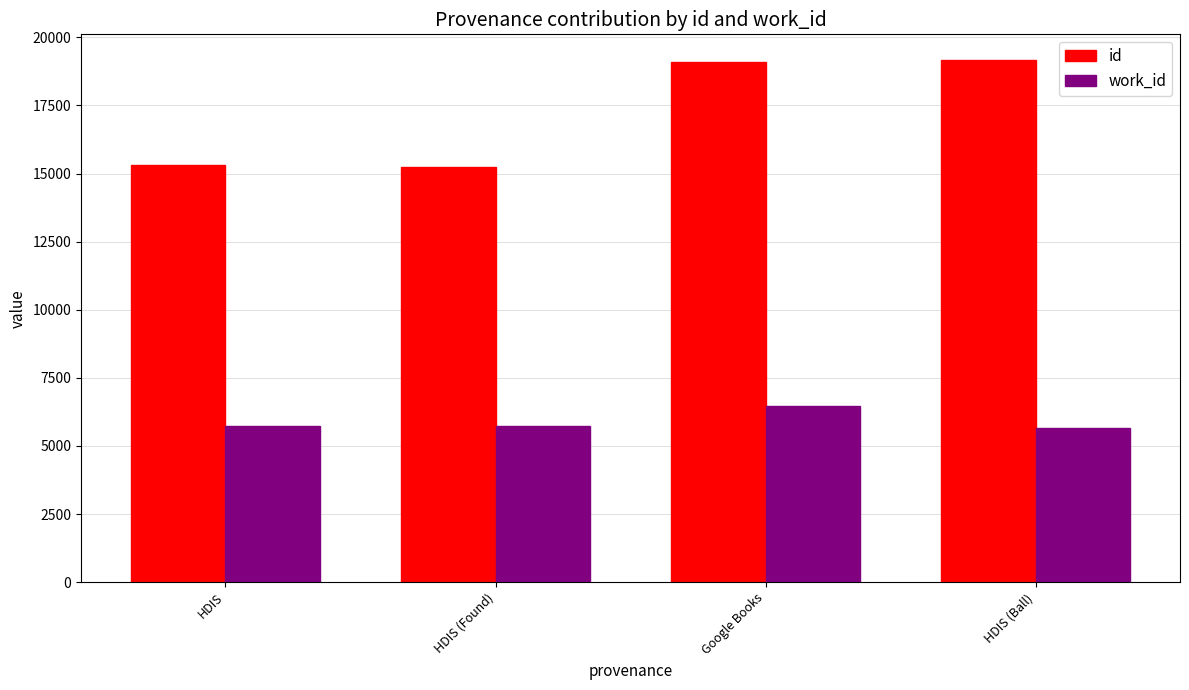

How many data points does each series have?

4